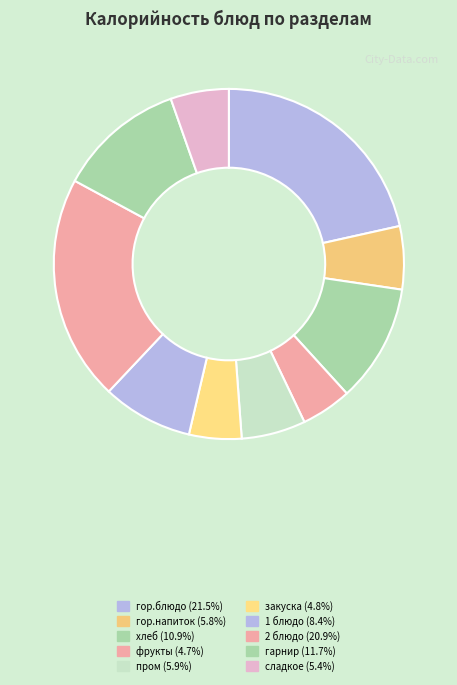

Do гор.напиток and гарнир together represent more than half of the pie?

No